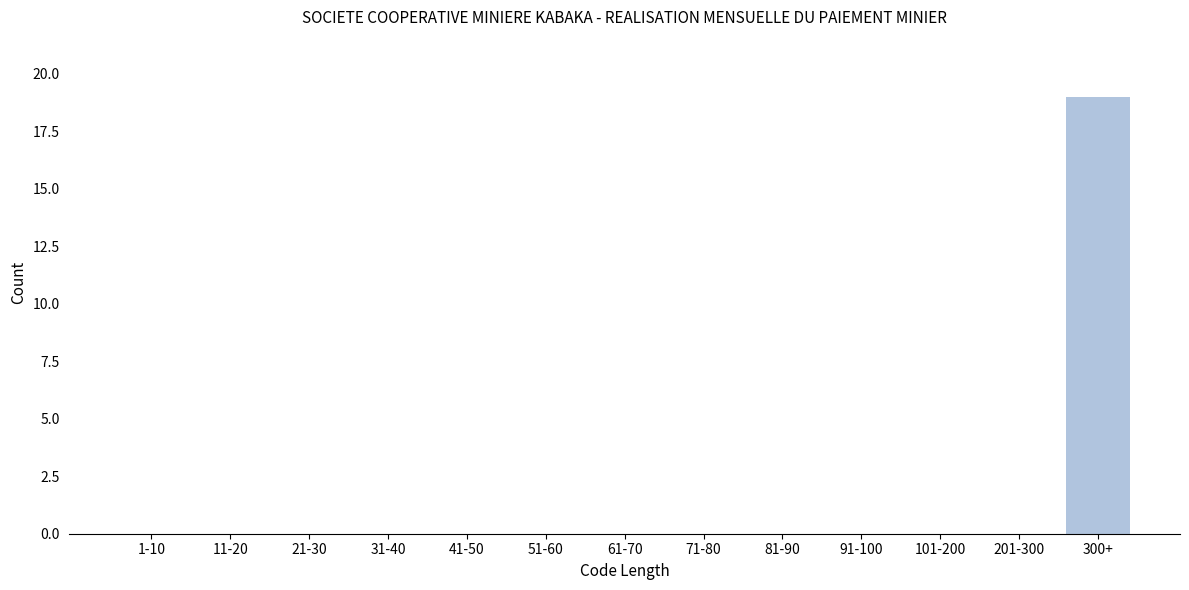

Reading left to right, transcribe all the data shown in this chart.

1-10=0	11-20=0	21-30=0	31-40=0	41-50=0	51-60=0	61-70=0	71-80=0	81-90=0	91-100=0	101-200=0	201-300=0	300+=19